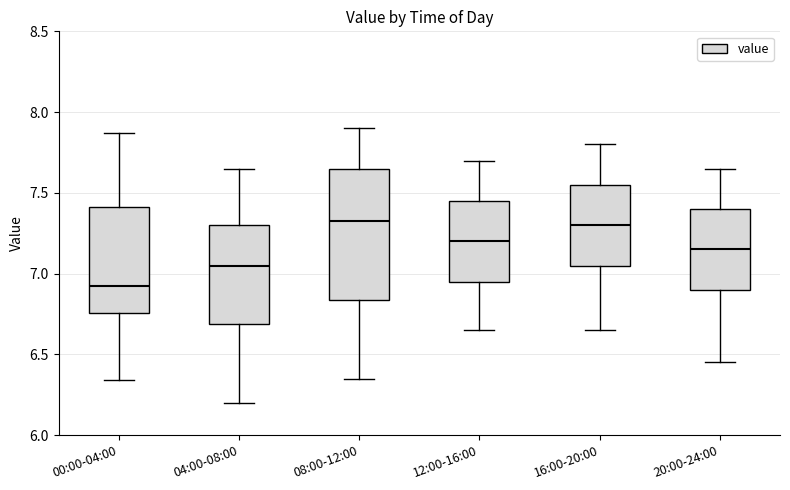

Comparing the boxes themselves (not the whiskers), which one is the tallest?

08:00-12:00